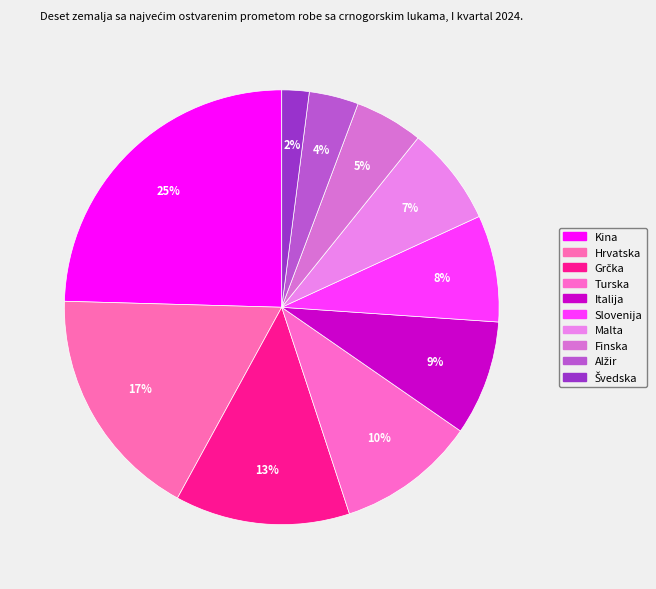

How many slices are in this pie chart?

10